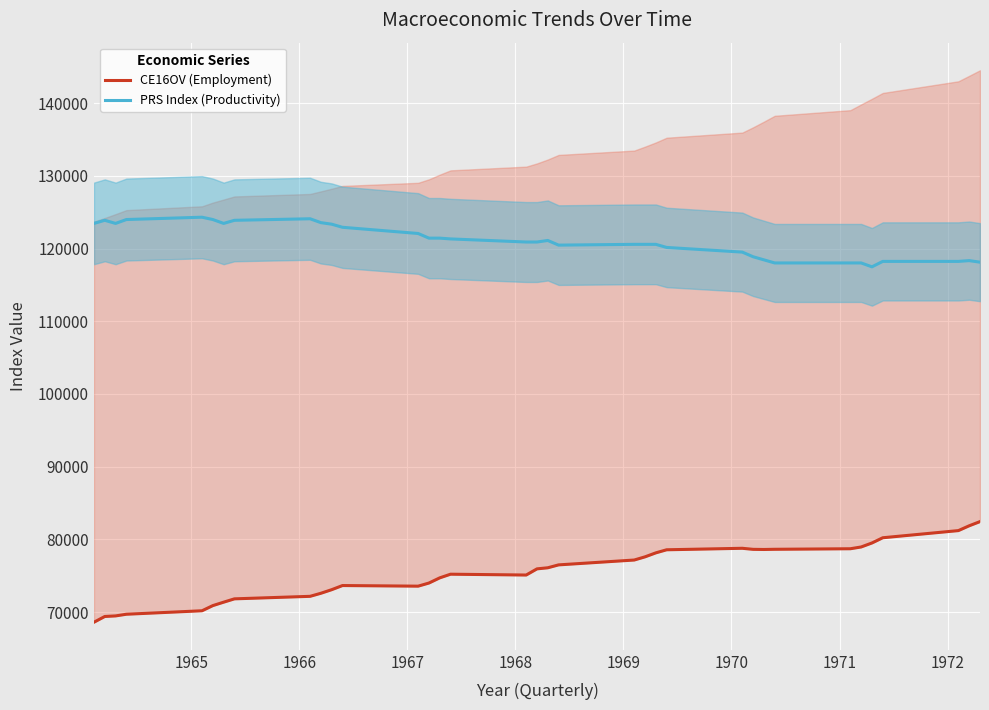

At how many categories does at least one series exceed 84477?

35